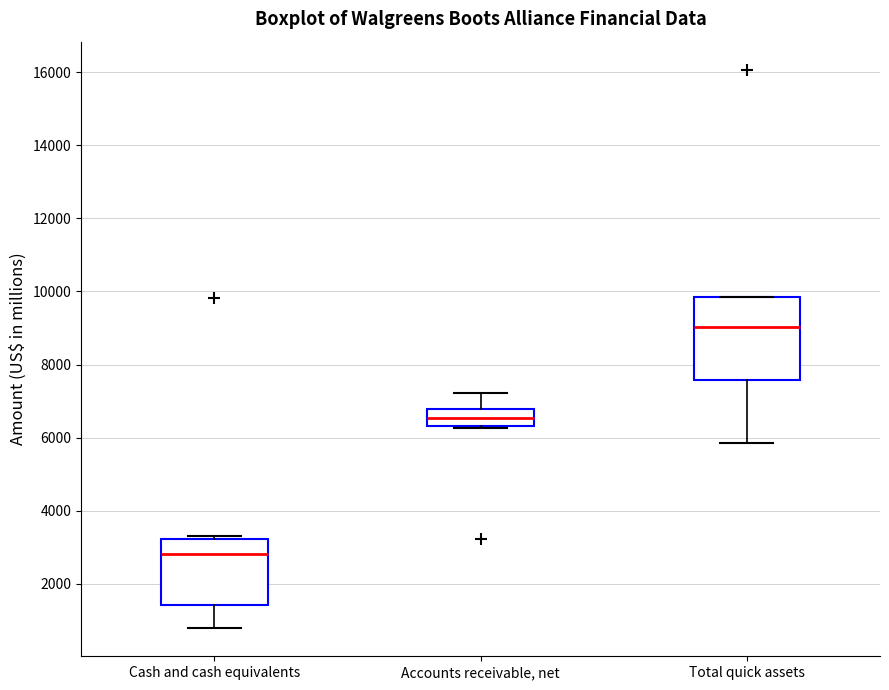

Reading left to right, transcribe this box plot: for each box, give where its median line is, the range the box spans, and where its two whiskers end, as read against the y-axis. The values are not printed on the chart, so give them approximately, as read against the axis.

Cash and cash equivalents: median 2800, box 1400 to 3200, whiskers 800 to 3400
Accounts receivable, net: median 6600, box 6400 to 6800, whiskers 6200 to 7200
Total quick assets: median 9000, box 7600 to 9800, whiskers 5800 to 9800